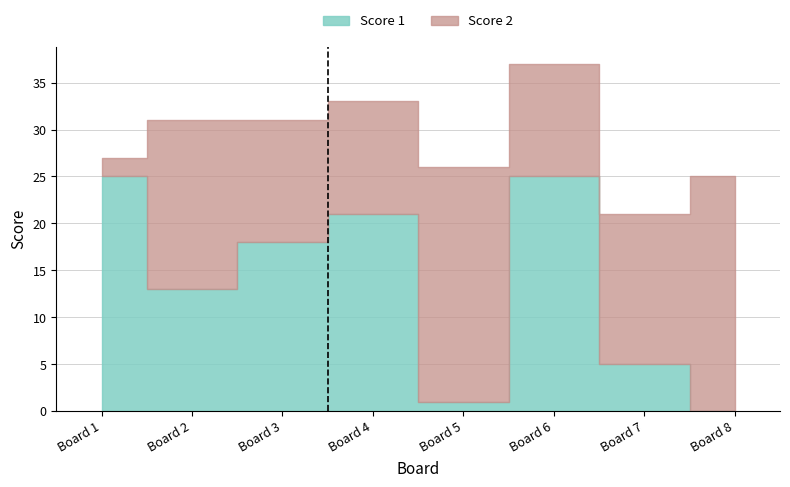

True or false: Score 1 has a value of 8 at 7.

False